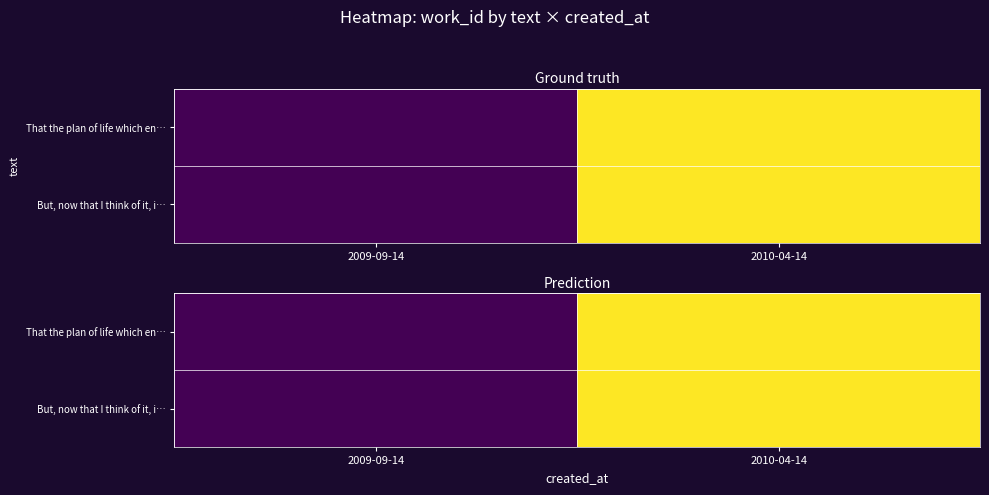

What is the minimum value shown in the chart?

5775